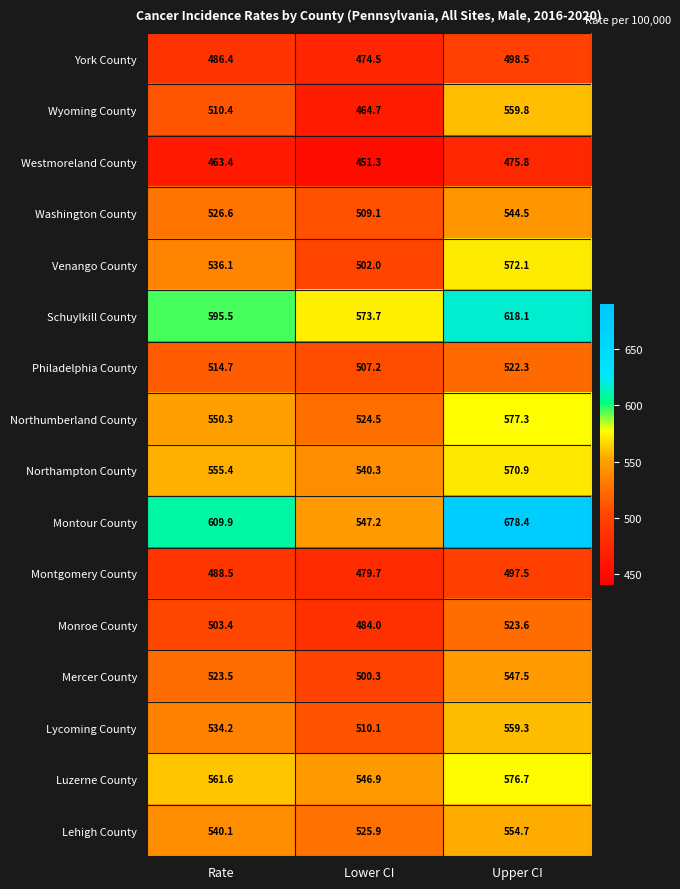

List the labels in order of Venango County value, smallest first.

Lower CI, Rate, Upper CI